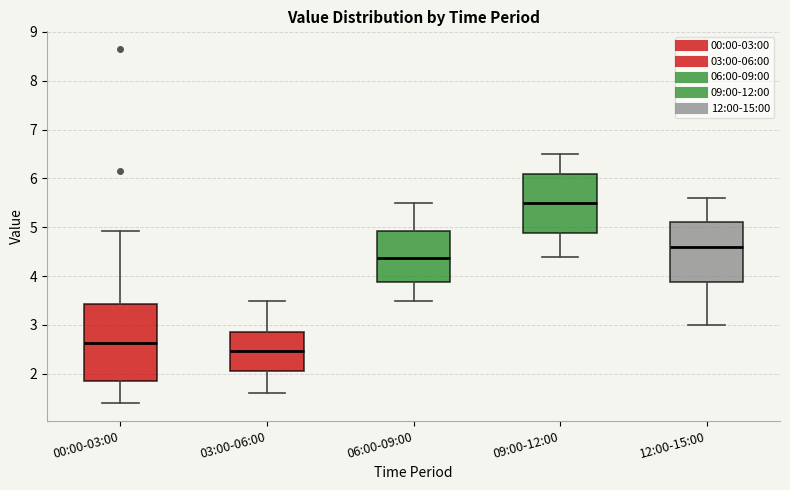

Reading left to right, read every box against the y-axis: the position of its median line, the range the box covers, and the ends of its whiskers. The values are not printed on the chart, so give them approximately, as read against the axis.

00:00-03:00: median 2.6, box 1.8 to 3.4, whiskers 1.4 to 4.9
03:00-06:00: median 2.5, box 2.1 to 2.9, whiskers 1.6 to 3.5
06:00-09:00: median 4.4, box 3.9 to 4.9, whiskers 3.5 to 5.5
09:00-12:00: median 5.5, box 4.9 to 6.1, whiskers 4.4 to 6.5
12:00-15:00: median 4.6, box 3.9 to 5.1, whiskers 3.0 to 5.6